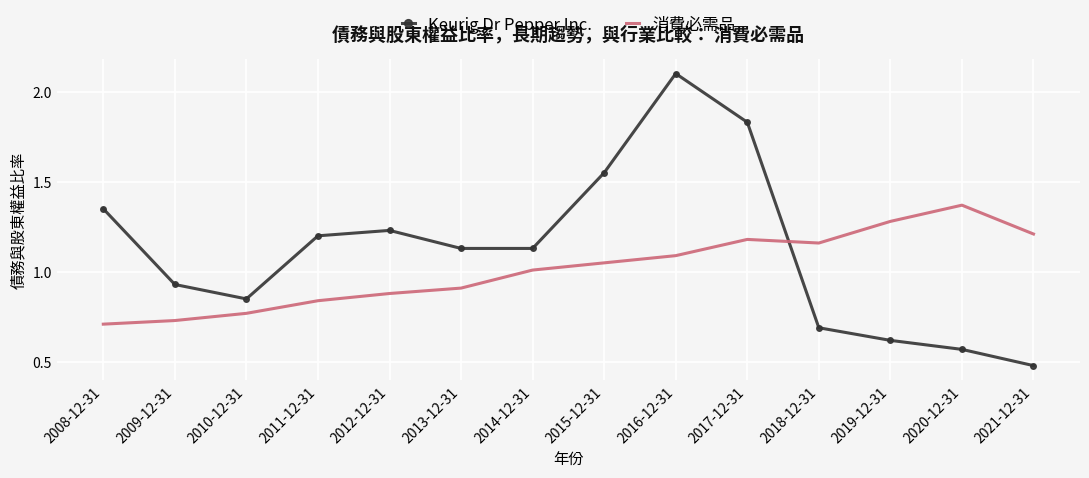

Where does the Keurig Dr Pepper Inc. series first go above 1?

2008-12-31